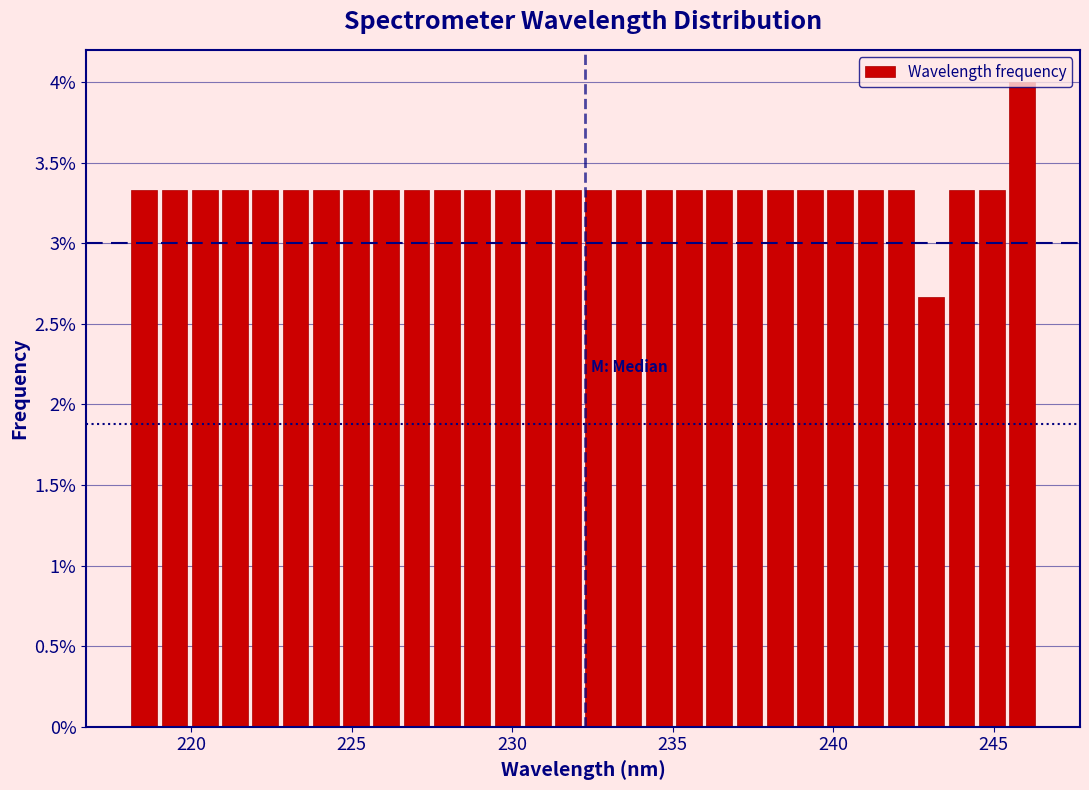

Read against the x-axis, roughly where is the centre of the tallest bar?

246.0